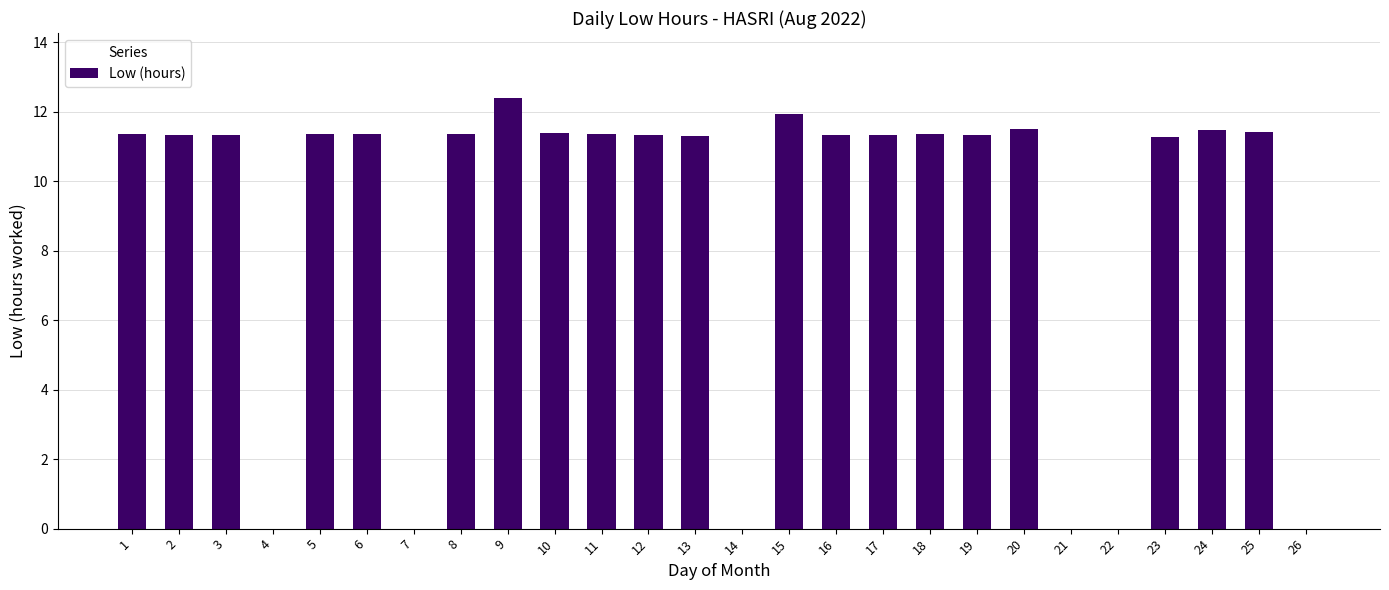

Is it true that the value at 5 is 15.9?

False